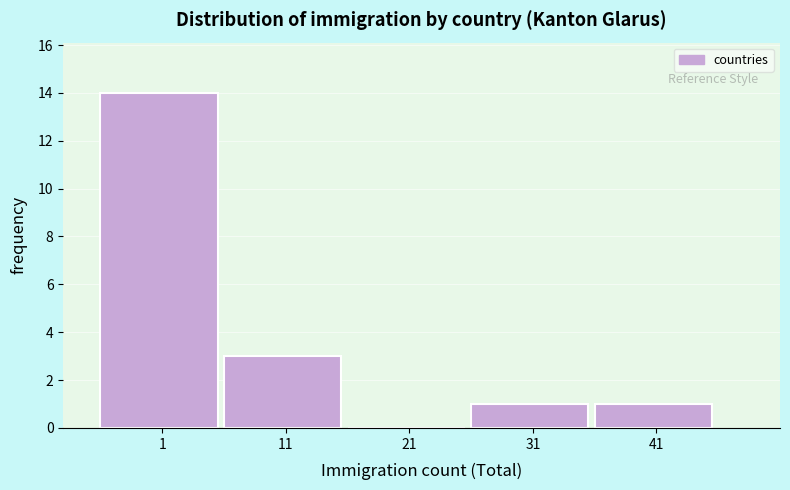

Reading left to right, list all the values displayed in this chart.

1=14	11=3	21=0	31=1	41=1